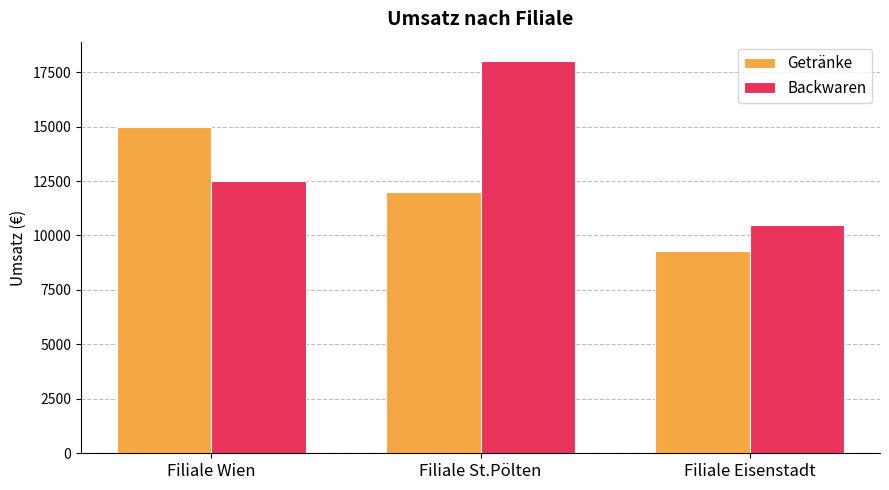

What is the label of the 3rd bar from the right?

Filiale Wien